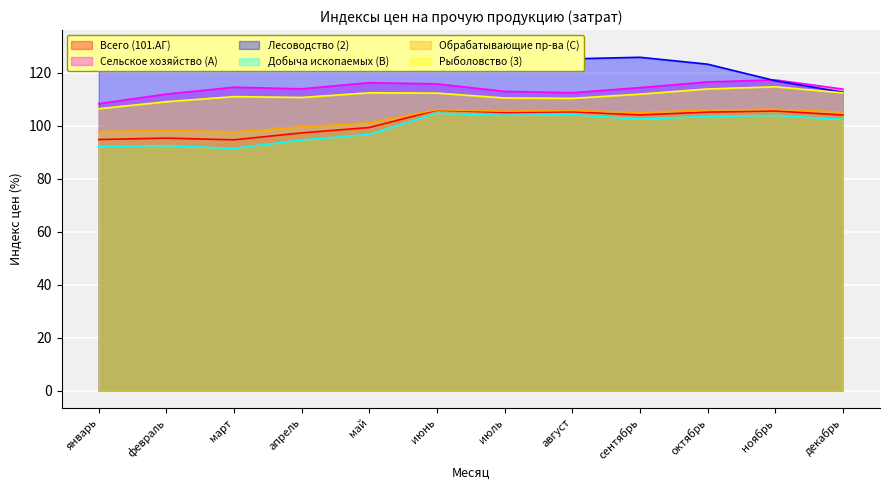

How many lines are shown in the chart?

6